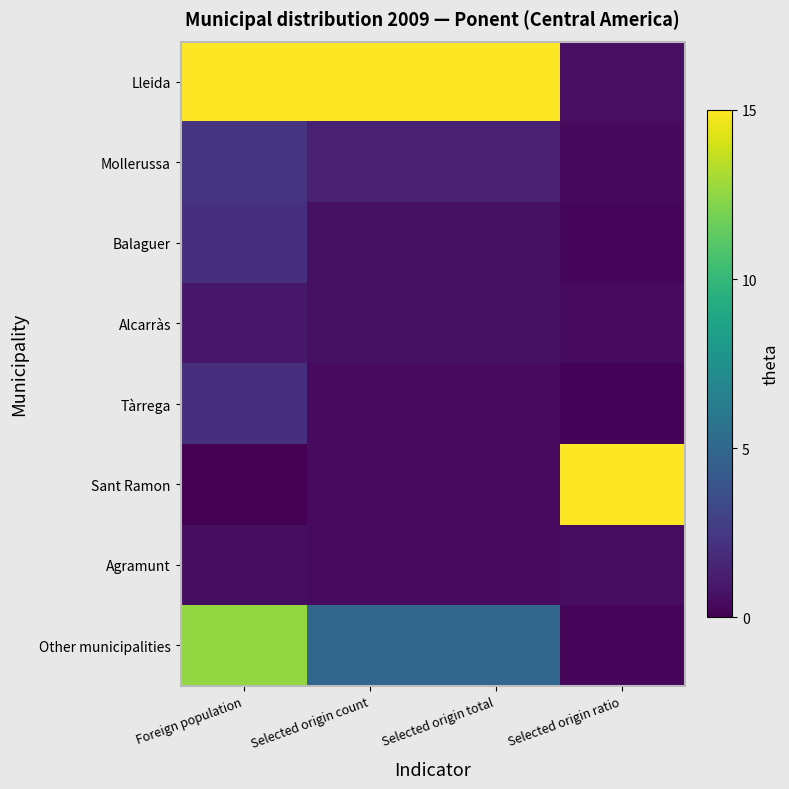

Between Foreign population and Selected origin ratio, which series saw the biggest shift?

Sant Ramon